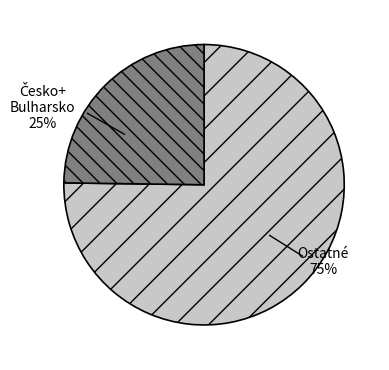

Does any single category account for the majority?

Yes